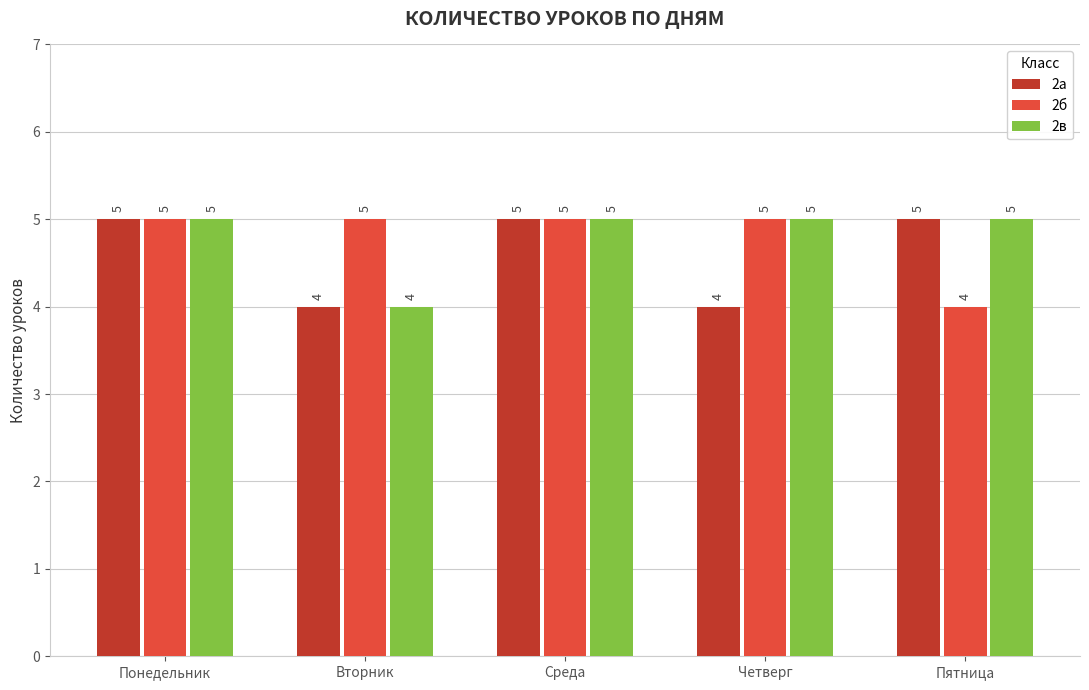

At how many categories does at least one series exceed 4?

5